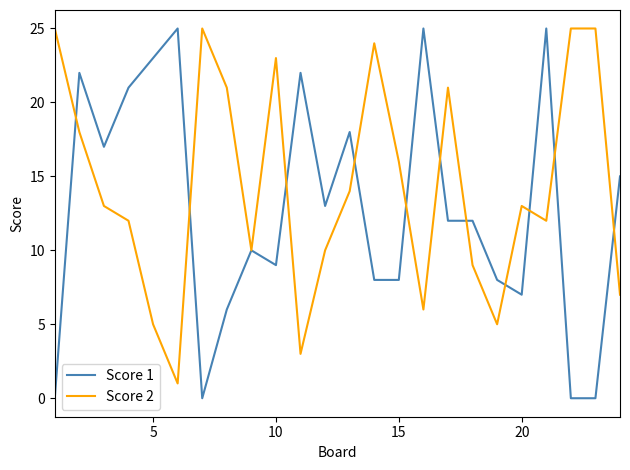

Reading left to right, list all the values displayed in this chart.

Score 1: 0	22	17	21	23	25	0	6	10	9	22	13	18	8	8	25	12	12	8	7	25	0	0	15
Score 2: 25	18	13	12	5	1	25	21	10	23	3	10	14	24	16	6	21	9	5	13	12	25	25	7